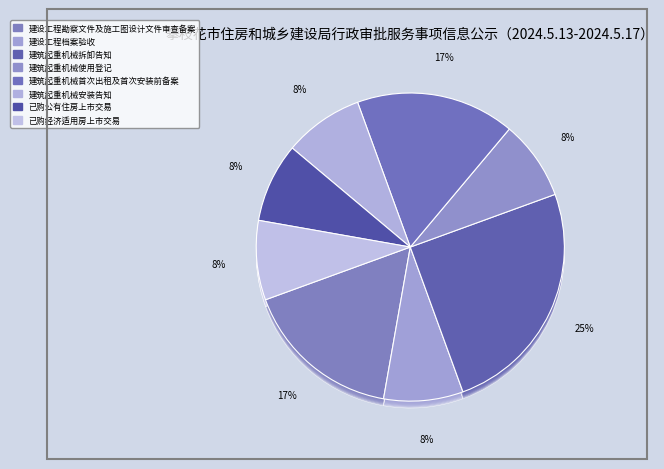

Is there any slice that represents more than half of the pie?

No